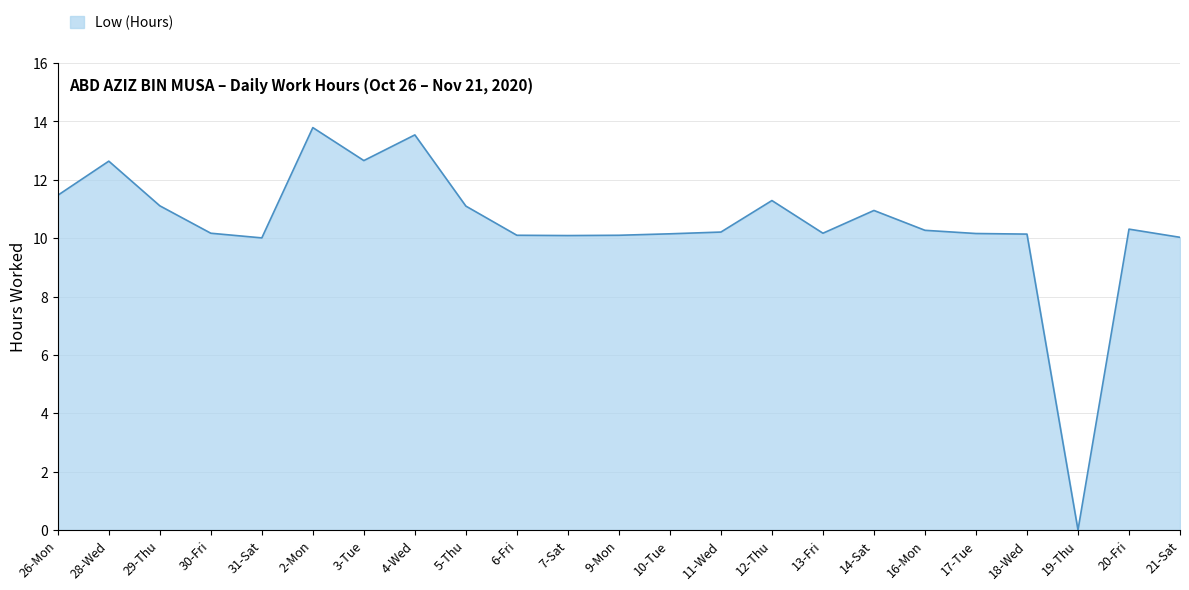

What position from the left is 5-Thu?

9